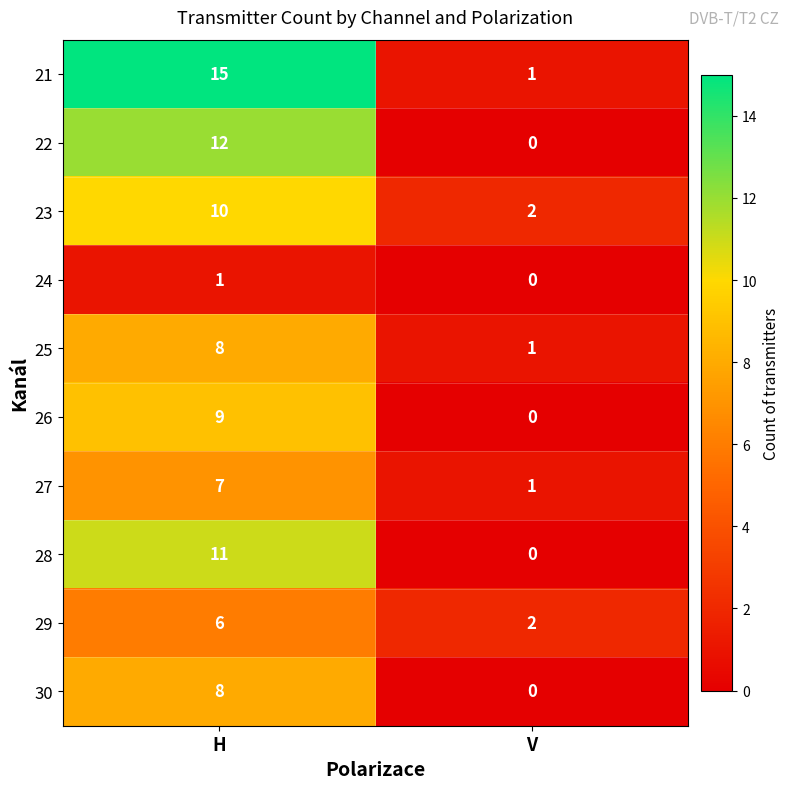

List the labels in order of 28 value, smallest first.

V, H